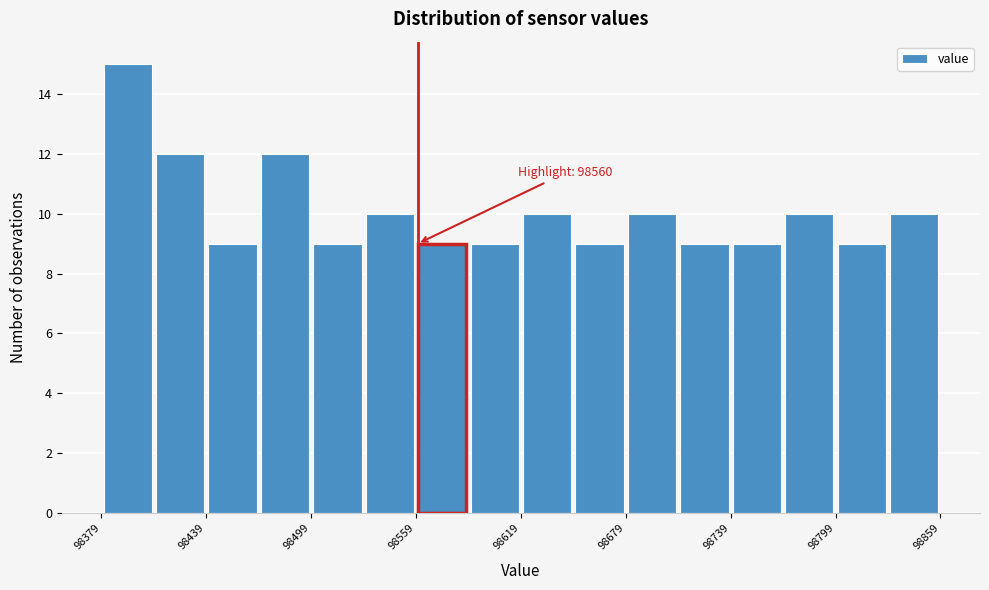

Read against the x-axis, roughly where is the centre of the tallest bar?

98390